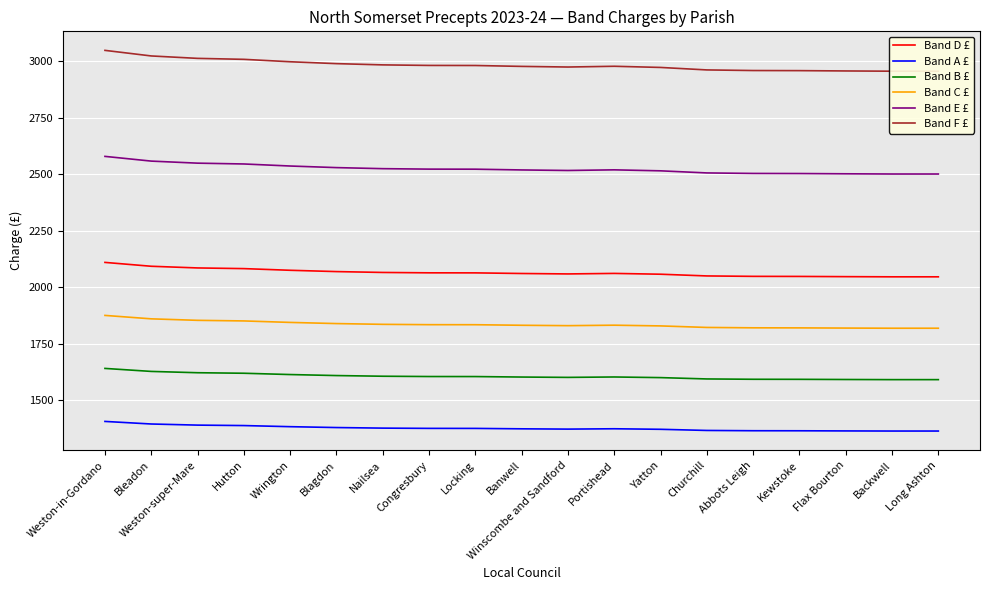

True or false: Band E £ has a value of 2558.9 at Bleadon.

True